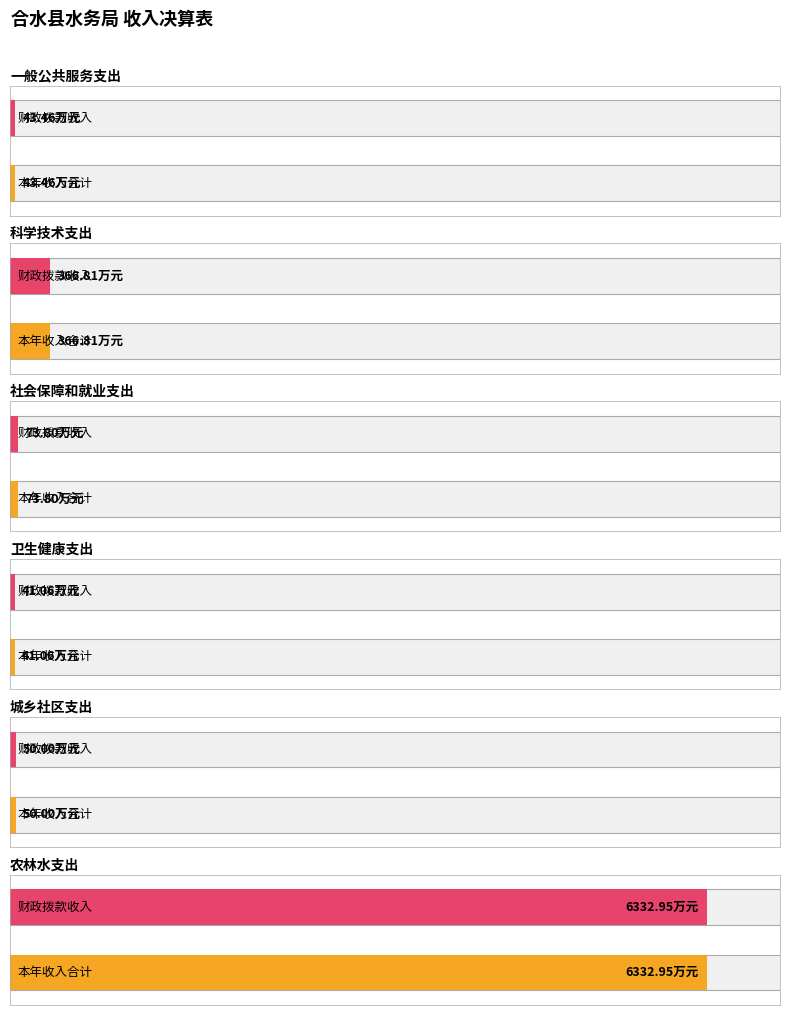

At which label is 本年收入合计 closest to 3187?

科学技术支出